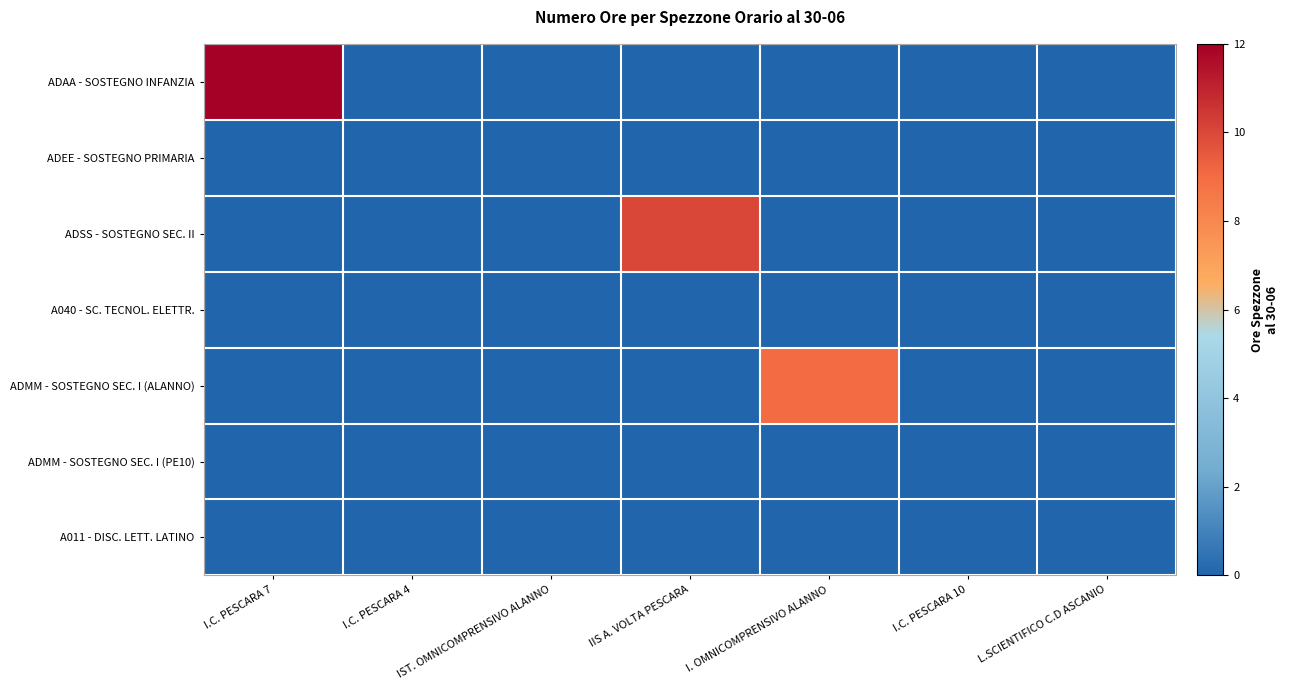

Which series has the widest spread of values?

ADAA - SOSTEGNO INFANZIA